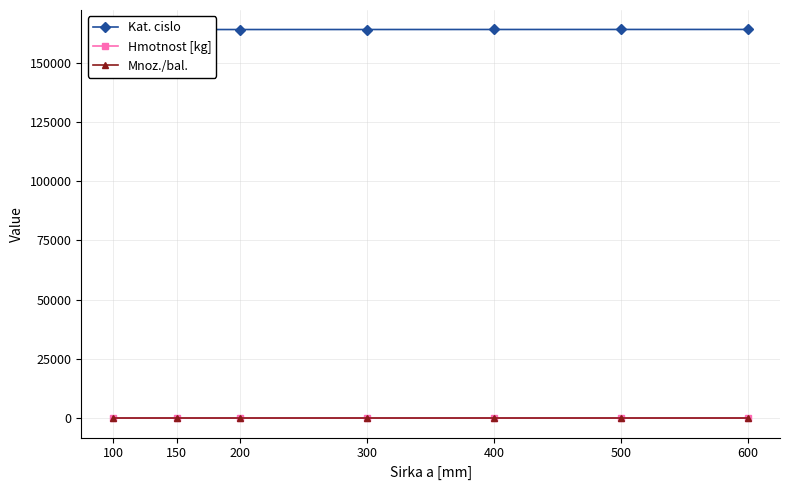

What is the difference between the maximum and minimum values in the Hmotnost [kg] series?

2.5